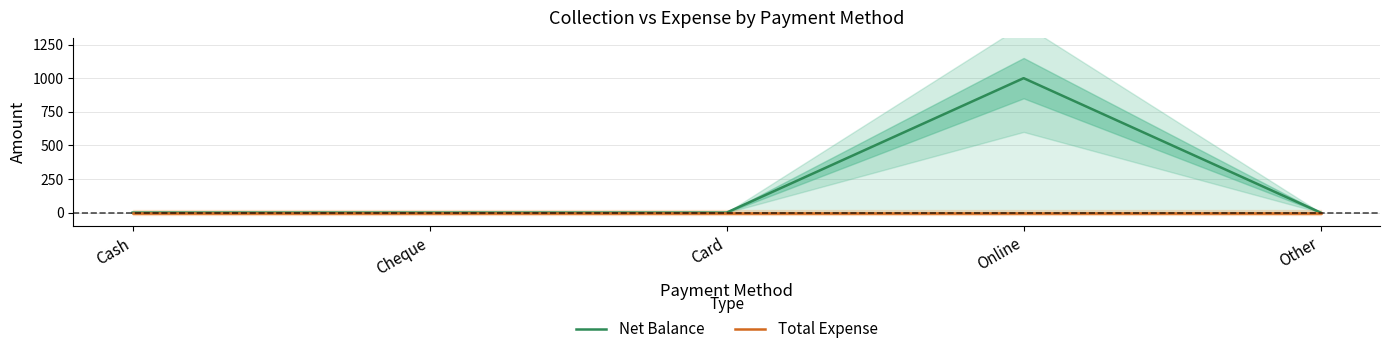

Count the number of categories in the chart.

5